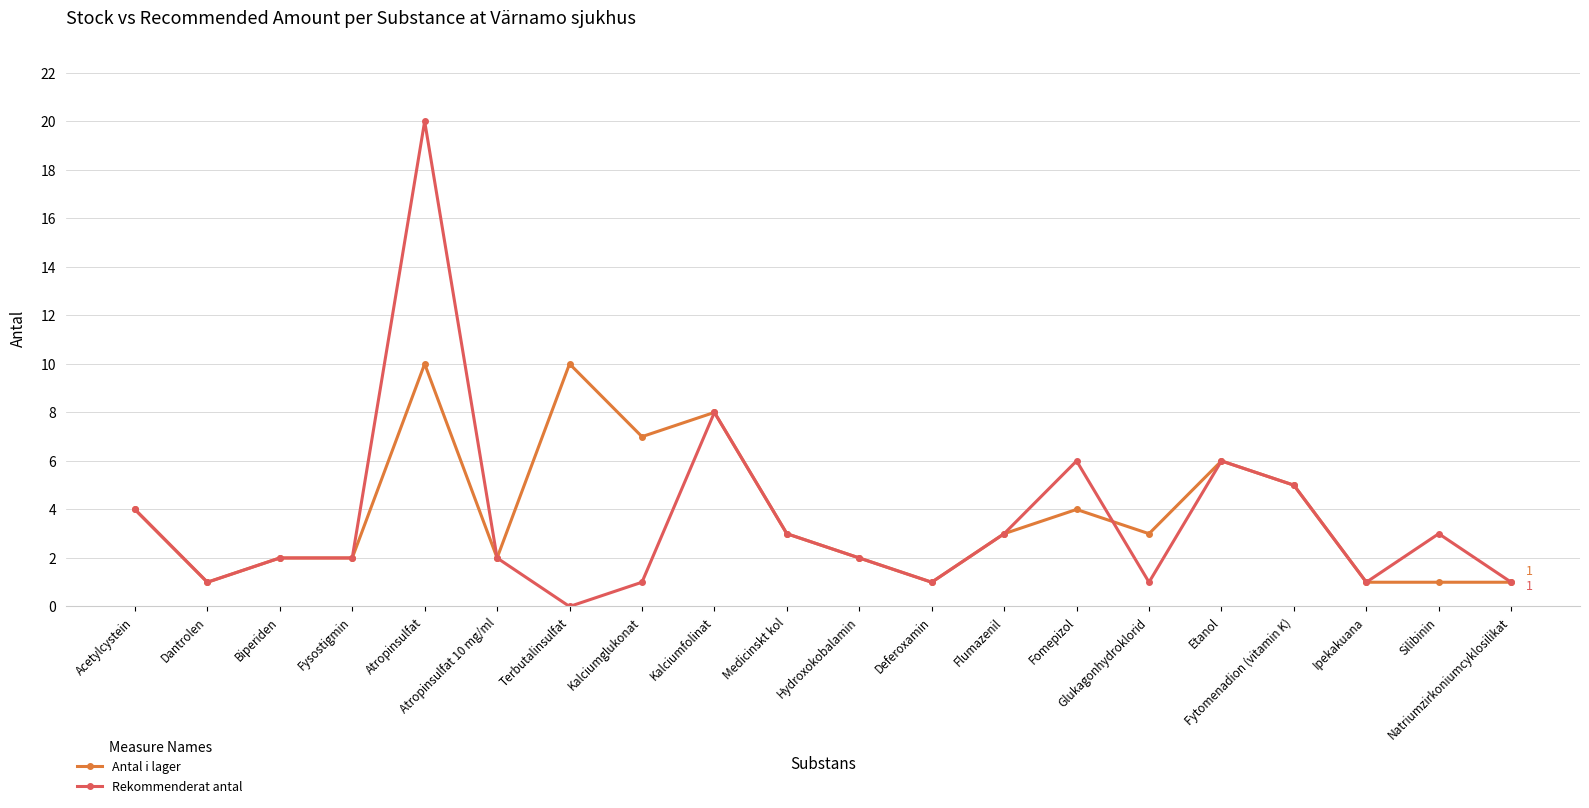

What is the value of the Antal i lager point at the 4th from the left?

2